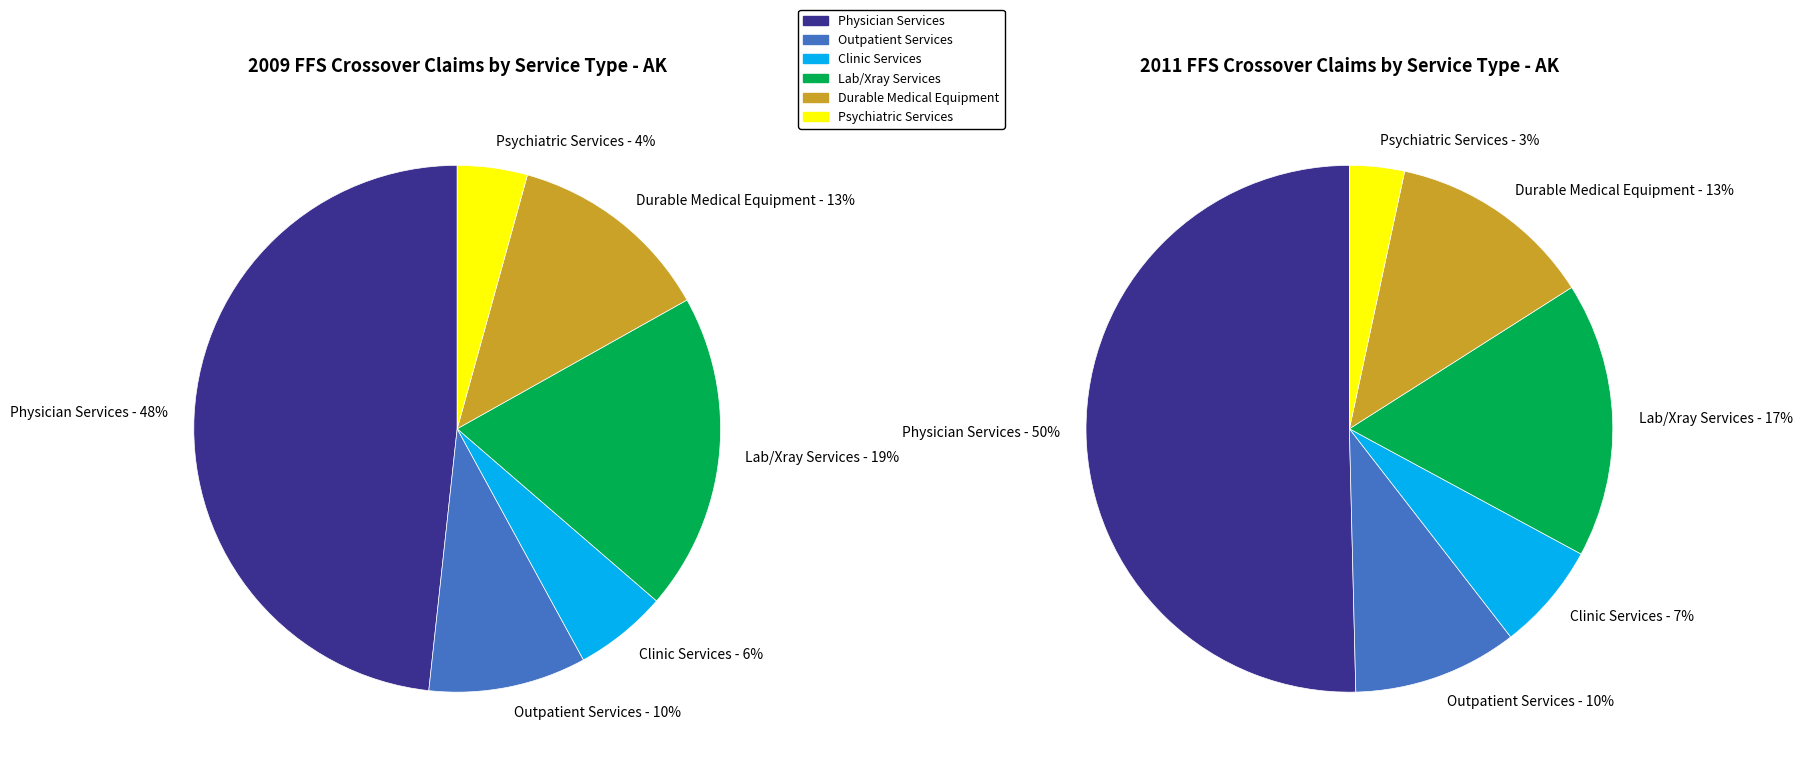

Rank the categories by value from lowest to highest.

% Claims with Psychiatric Services, % Claims with Clinic Services, % Claims with Outpatient Services, % Claims with Durable Medical Equipment, % Claims with Lab/Xray Services, % Claims with Physician Services